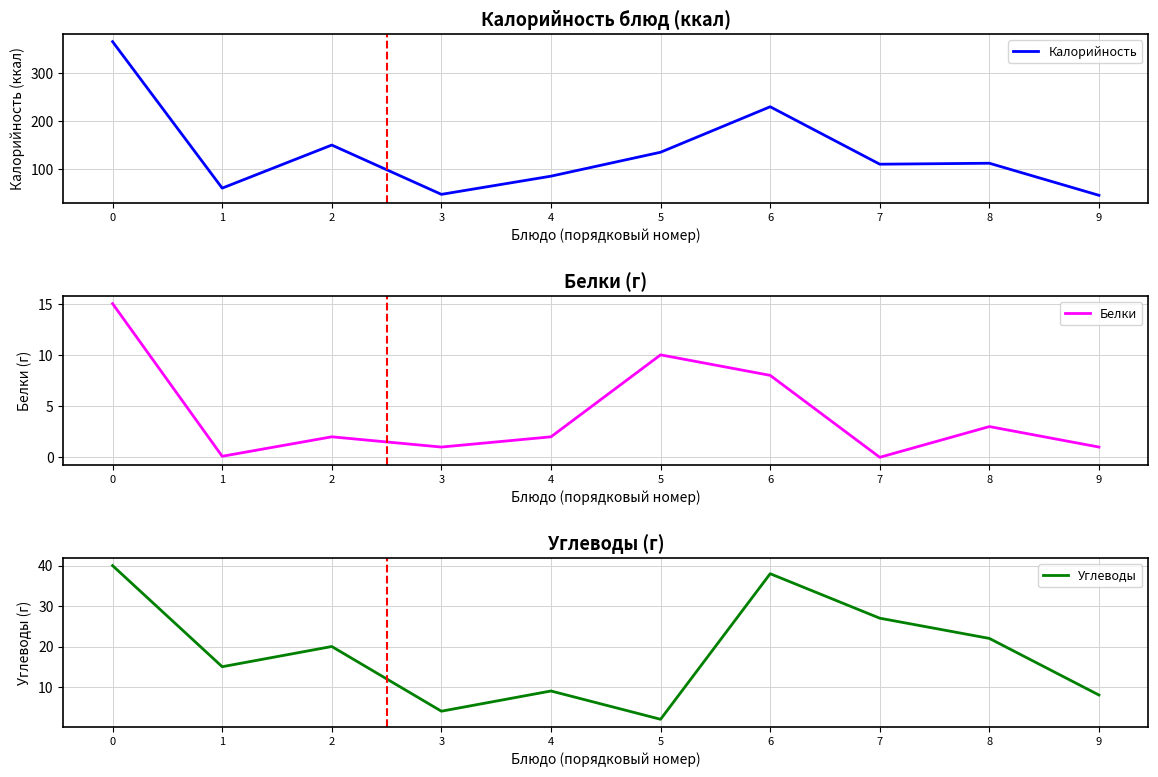

At how many categories does at least one series exceed 55?

8